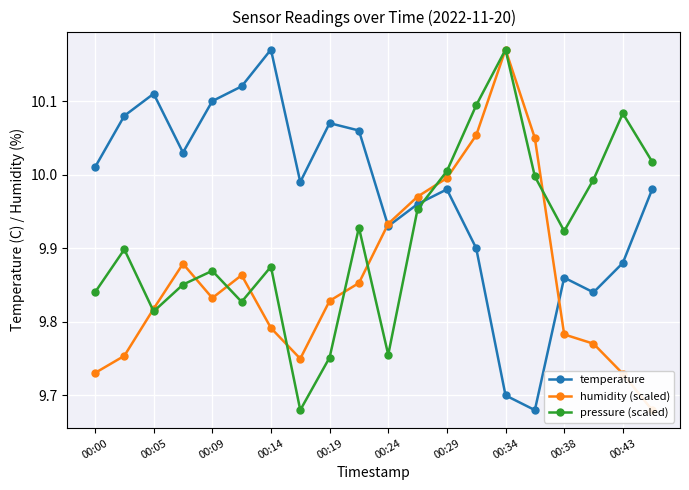

The pressure (scaled) series shows 4.9 at 00:05. True or false?

False